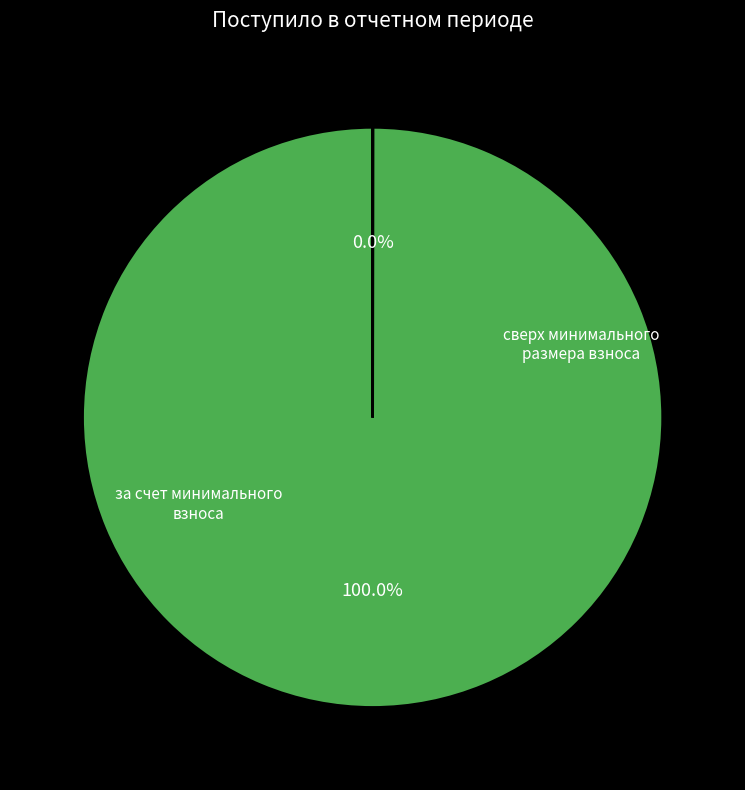

Does any single category account for the majority?

Yes